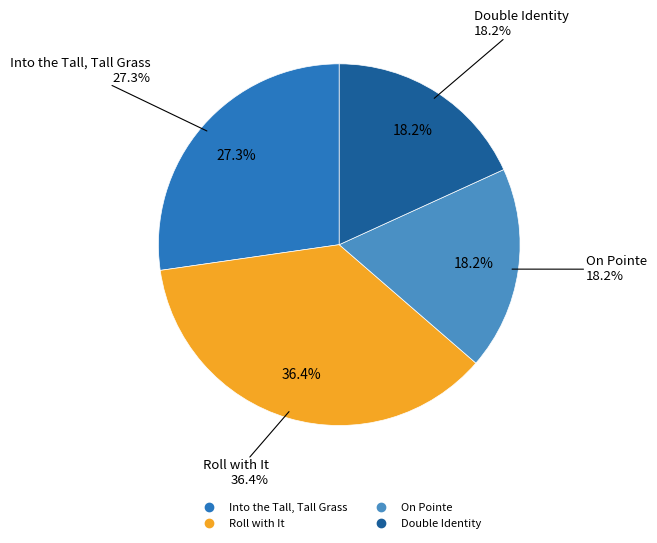

To the nearest percent, what portion does Roll with It represent?

36%